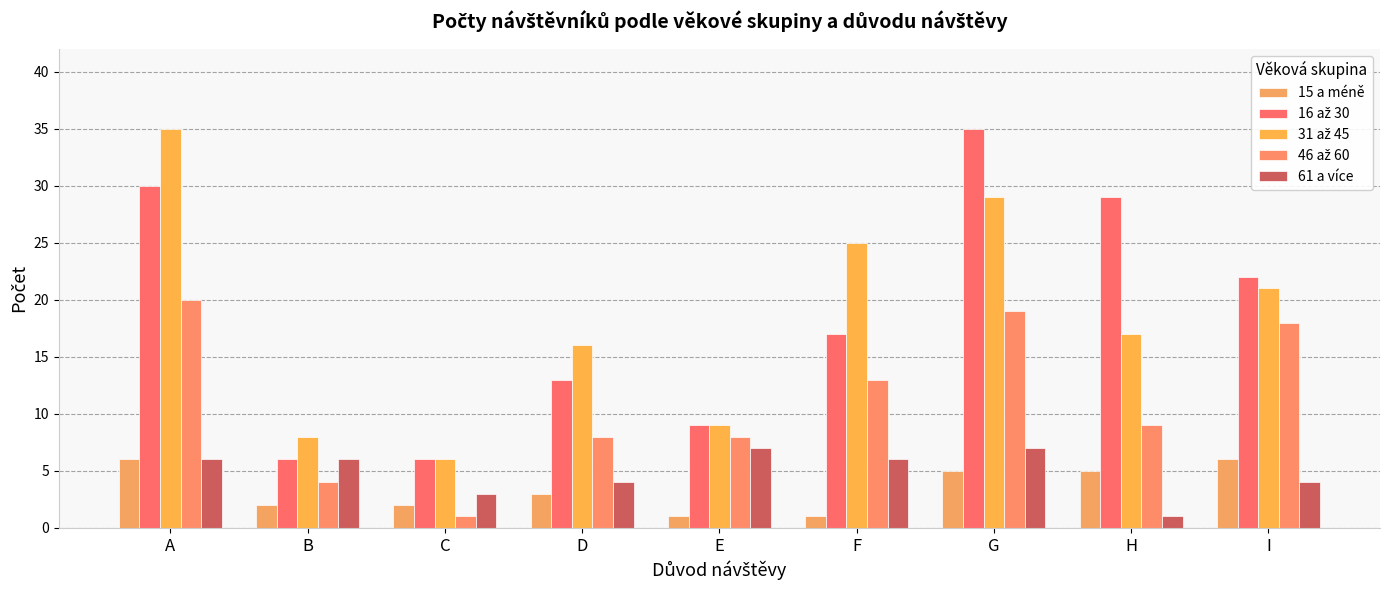

What is the total value across all series at I?

71